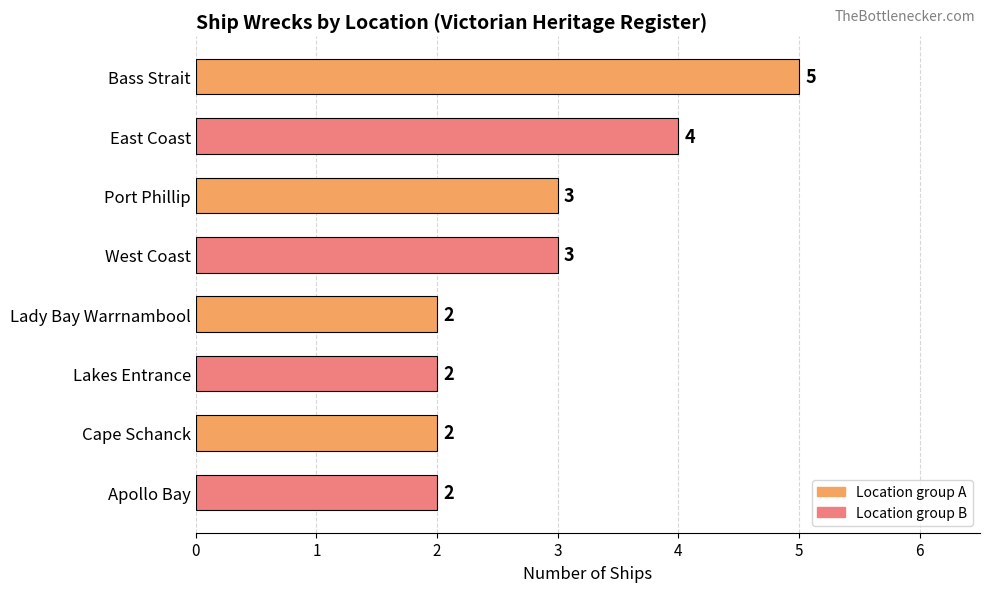

The value at Bass Strait is 1. True or false?

False